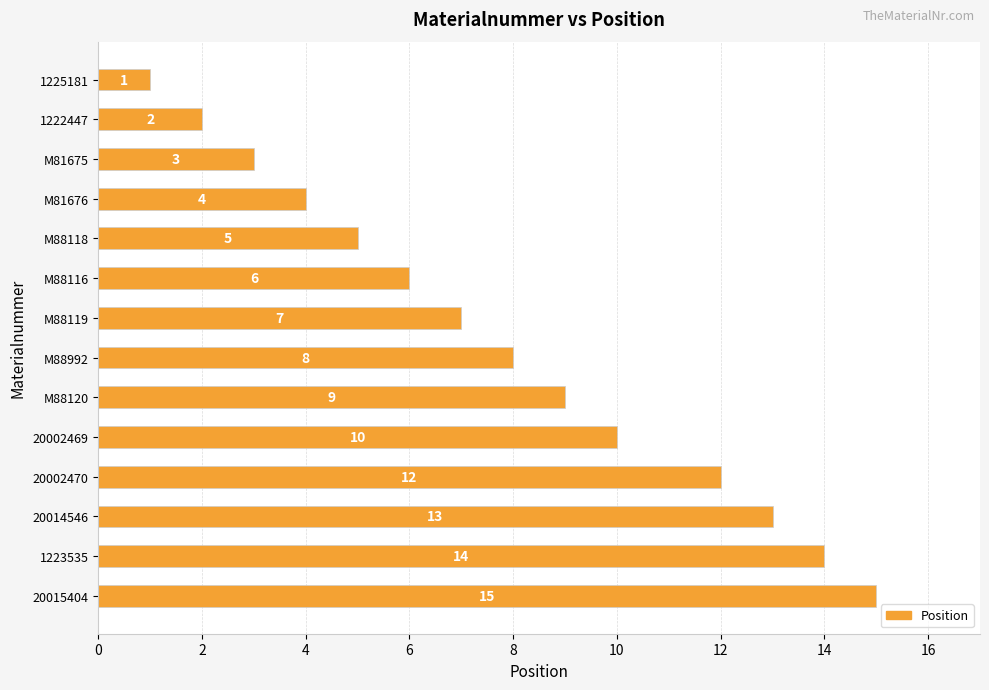

What is the difference between the second highest and second lowest values?

12